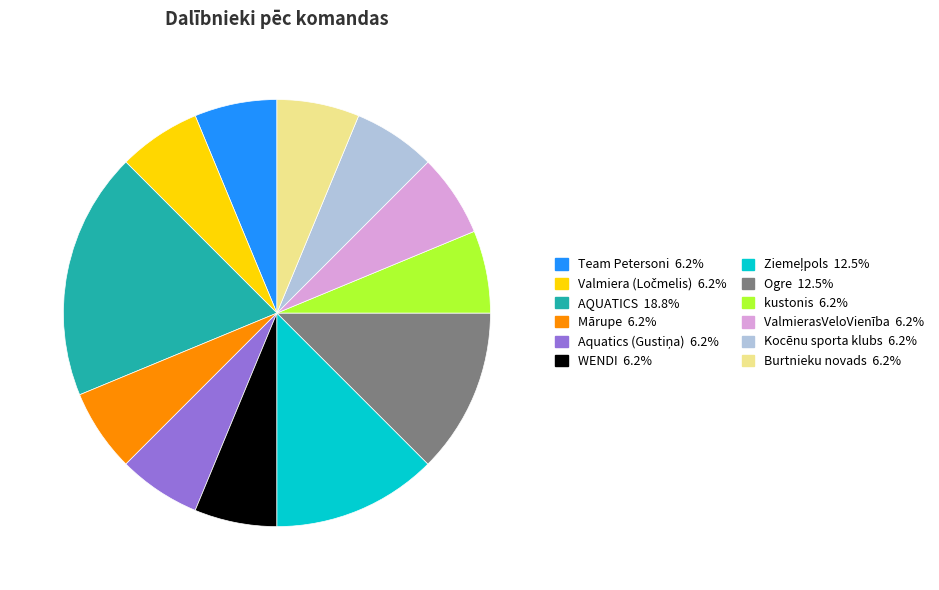

Is there any slice that represents more than half of the pie?

No